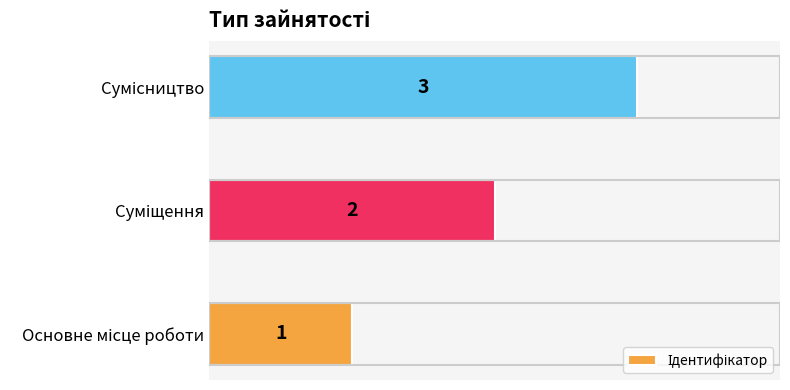

What is the maximum value shown in the chart?

3